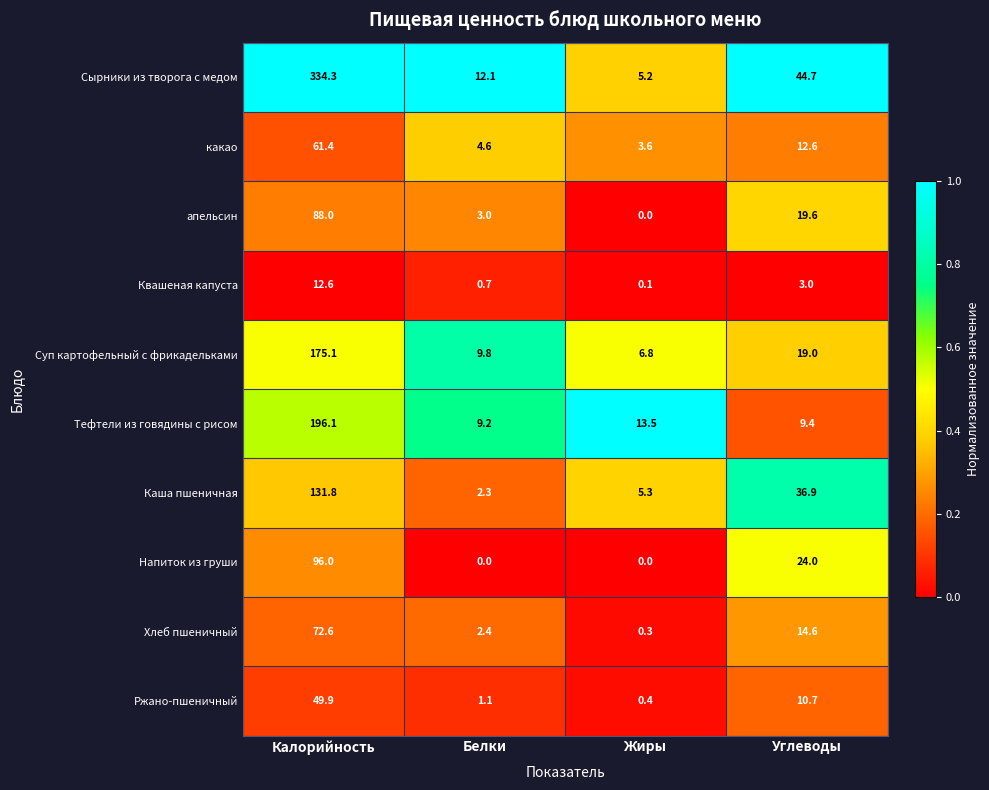

Where does the Сырники из творога с медом series first go above 44?

Калорийность